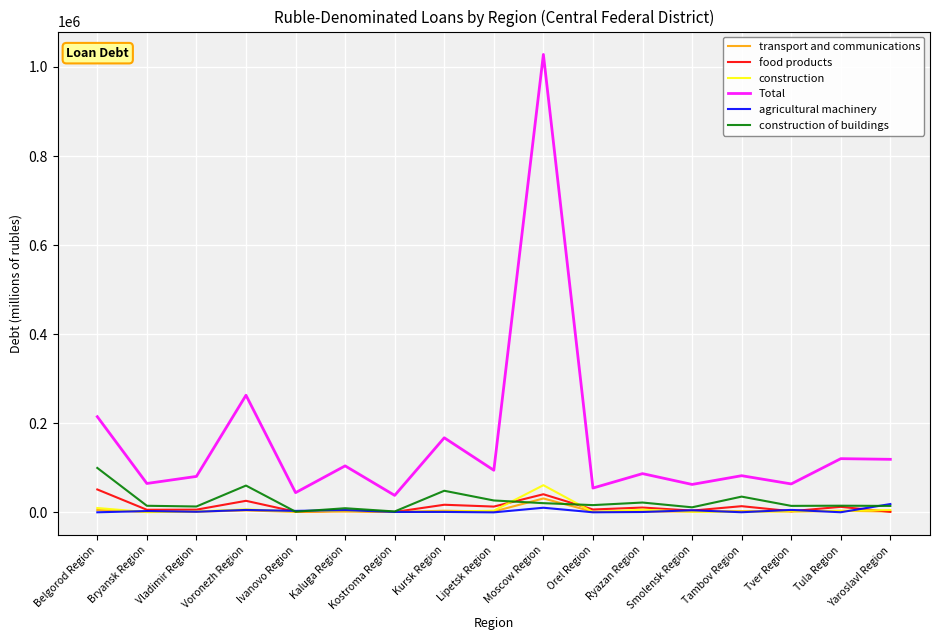

Which category has the highest value across all series?

Moscow Region